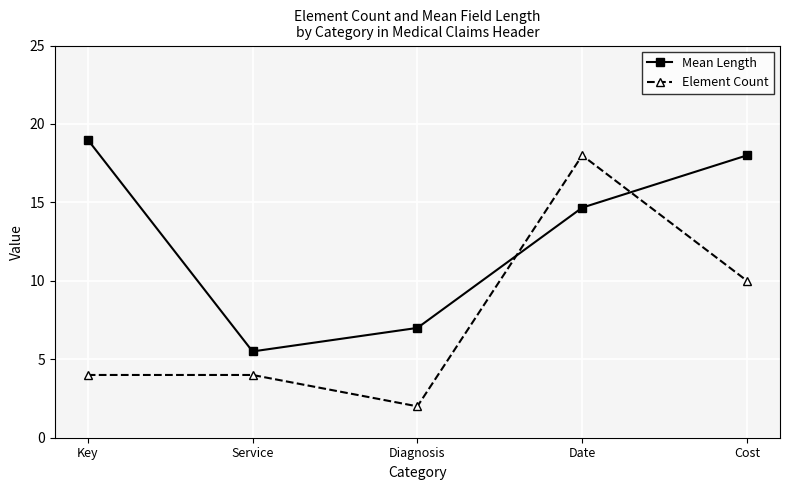

Rank the series by their maximum value, from lowest to highest.

Element Count, Mean Length